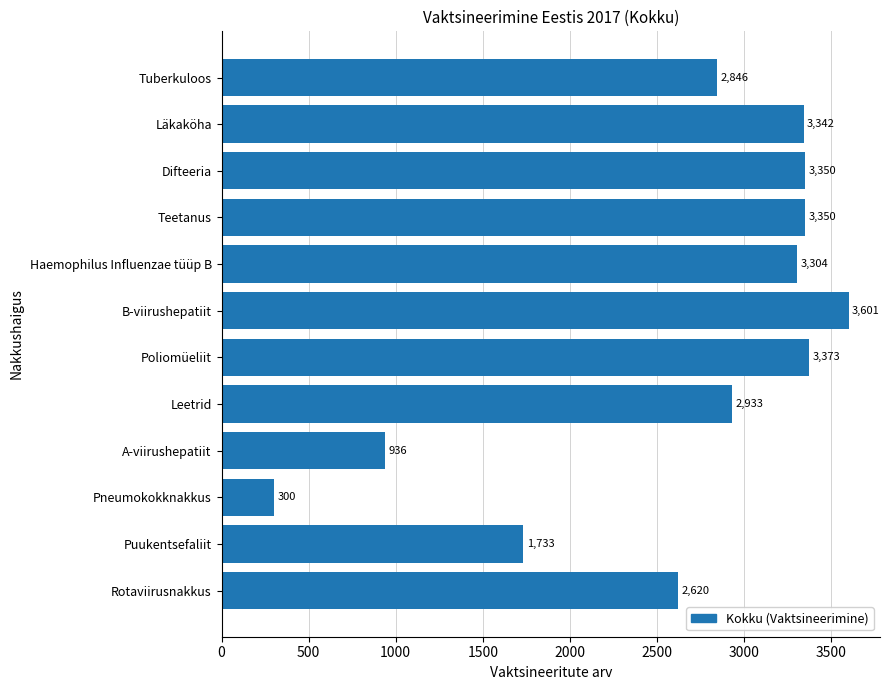

What is the difference between the maximum and second lowest values?

2665